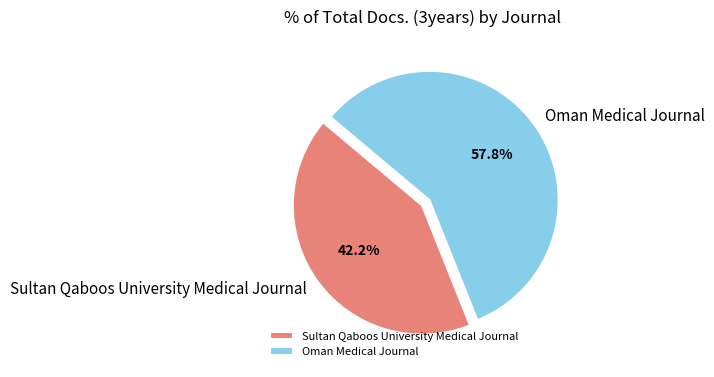

What percentage is the Oman Medical Journal slice, to the nearest percent?

58%